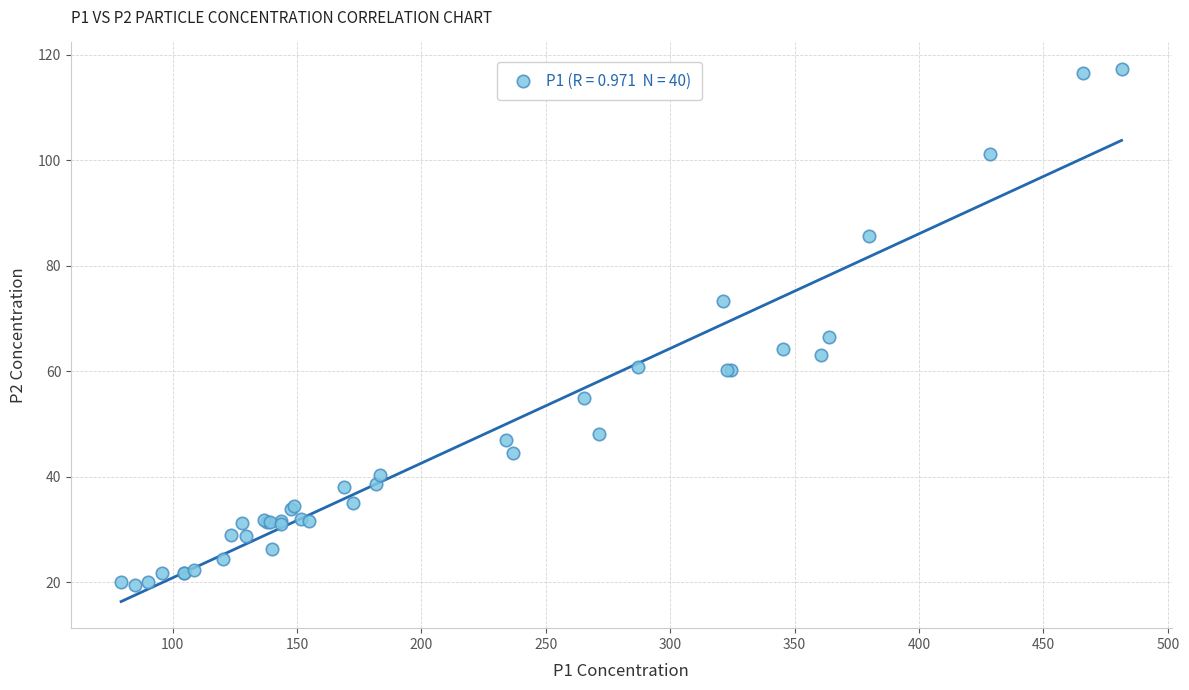

What Y value in the scatter plot is closest to 68?

66.4